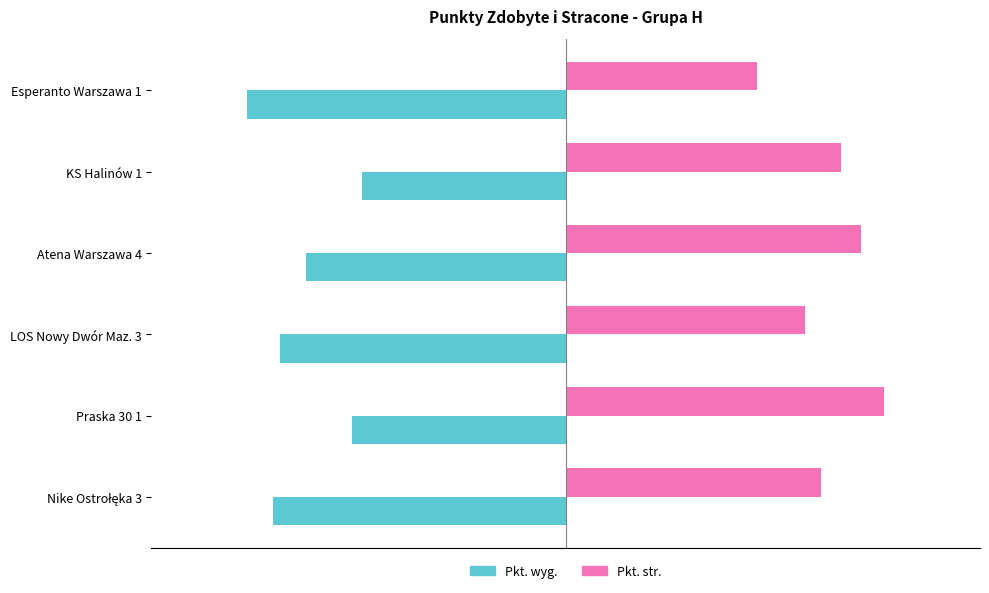

How many series are shown in this chart?

2